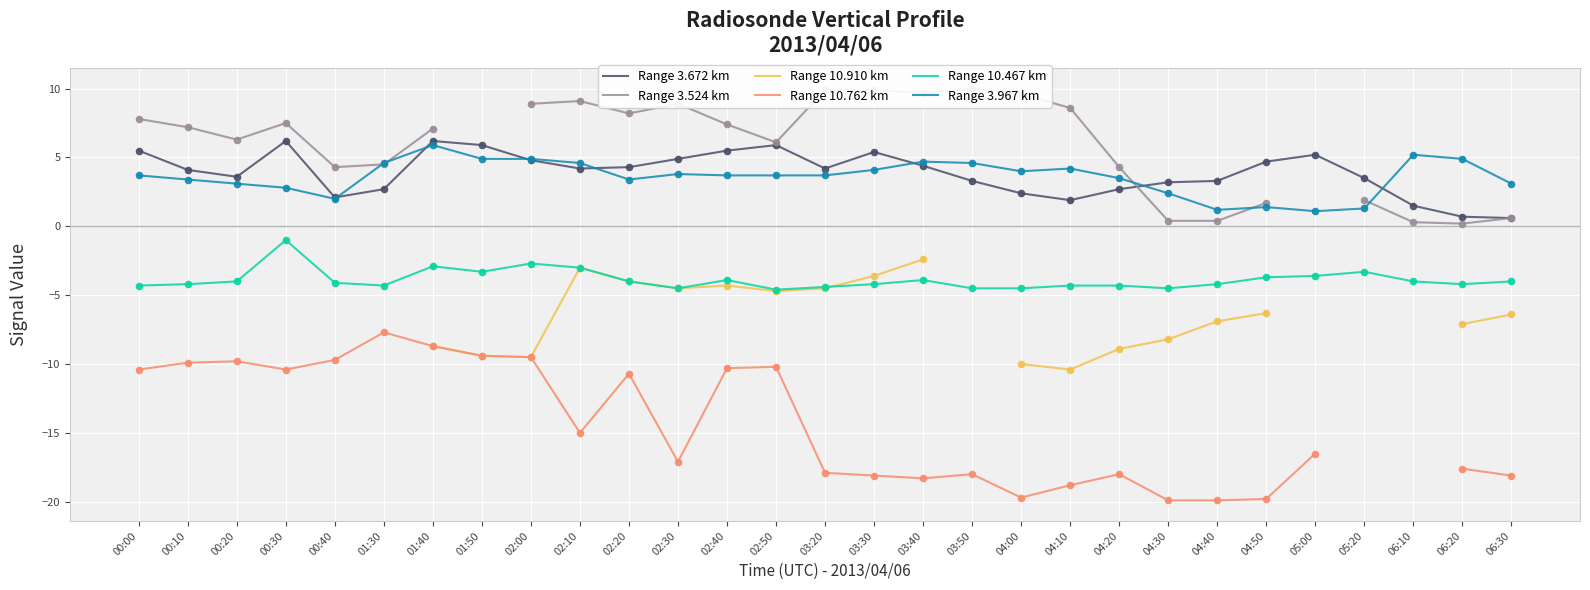

At which category is the sum across all series the highest?

01:40